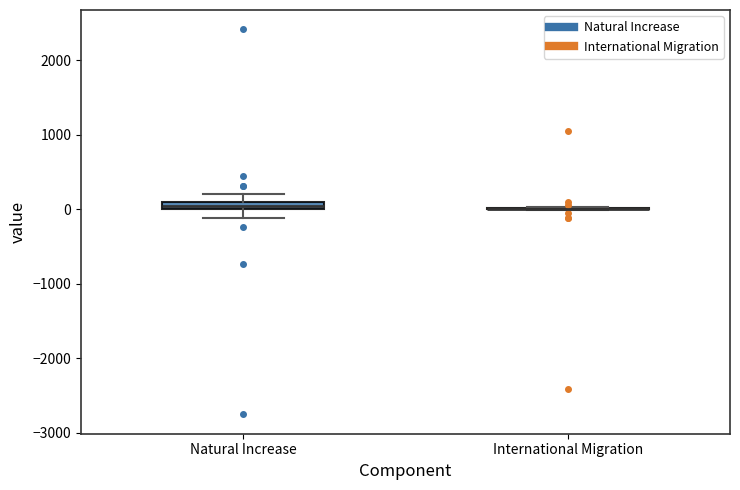

Where is the lower edge of the box for Natural Increase on the y-axis? The values are not printed on the chart, so give them approximately, as read against the axis.

0